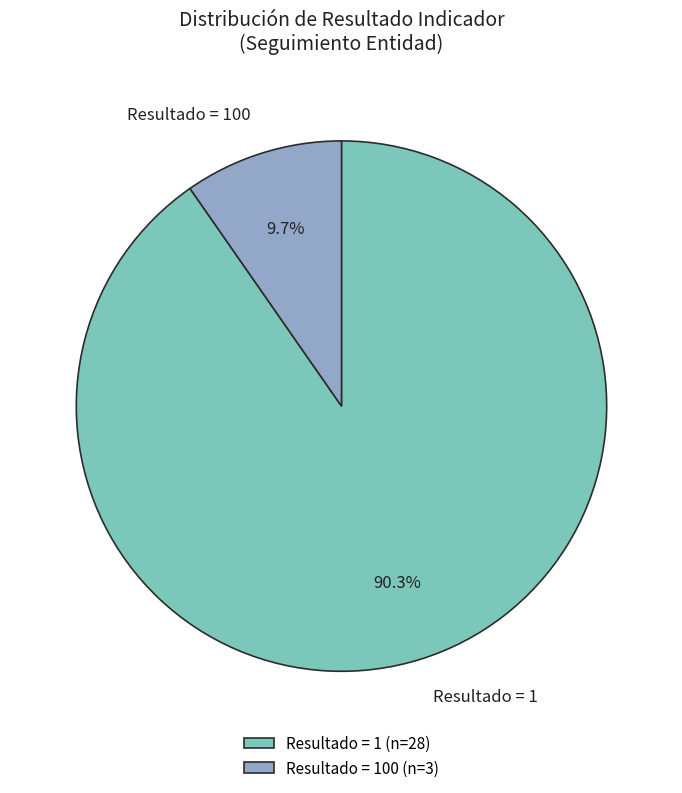

Is there a majority slice in this chart?

Yes